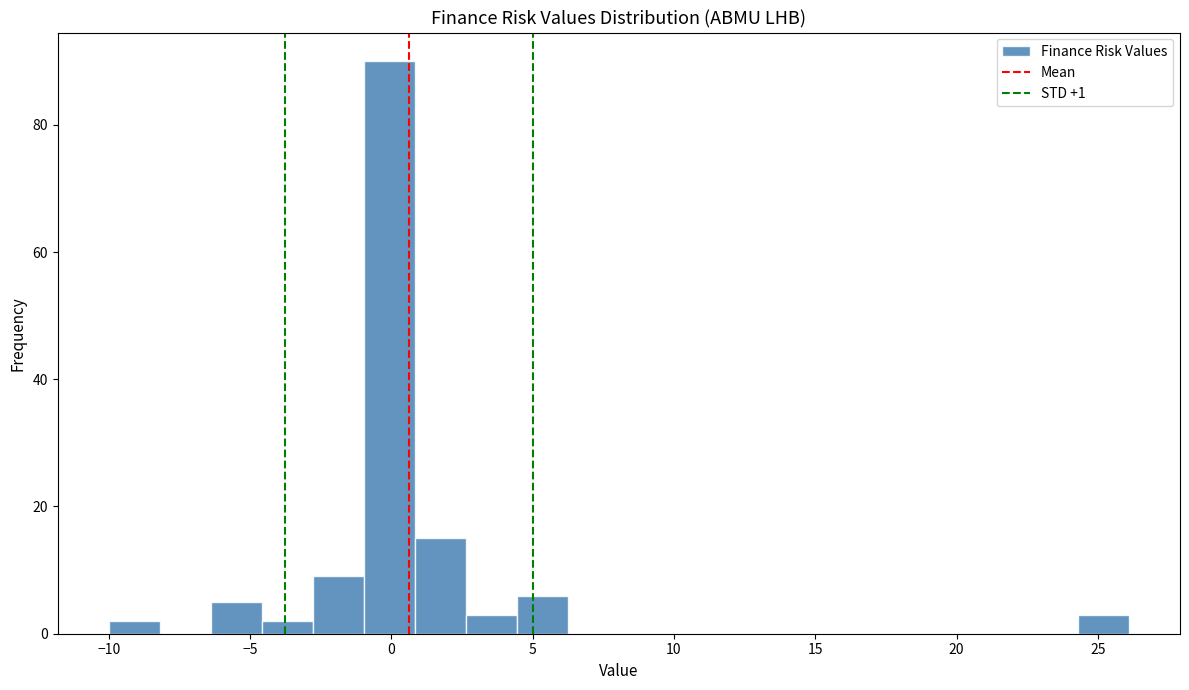

Around what value on the x-axis is the tallest bar? Give the approximate position of its centre, as read against the axis.

0.0